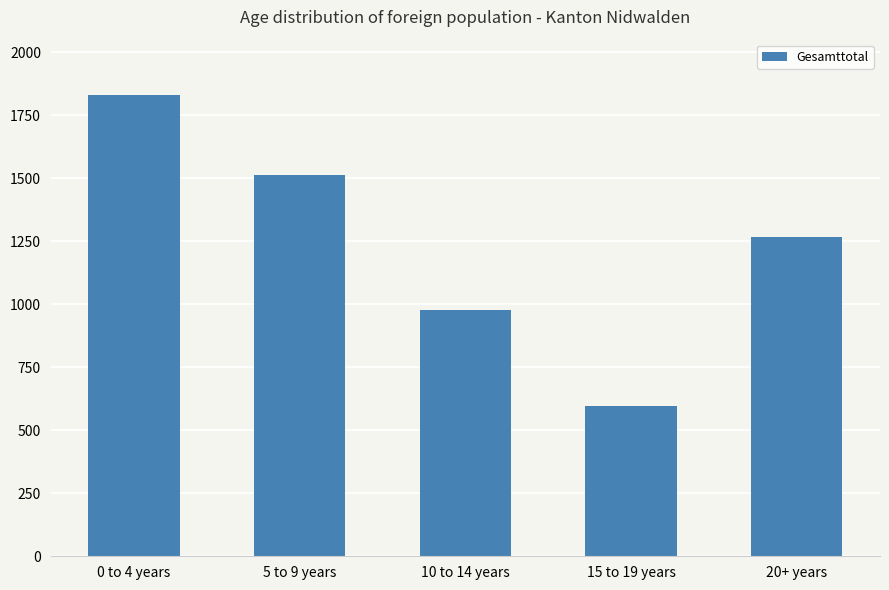

At which label does the data first exceed 1267?

0 to 4 years